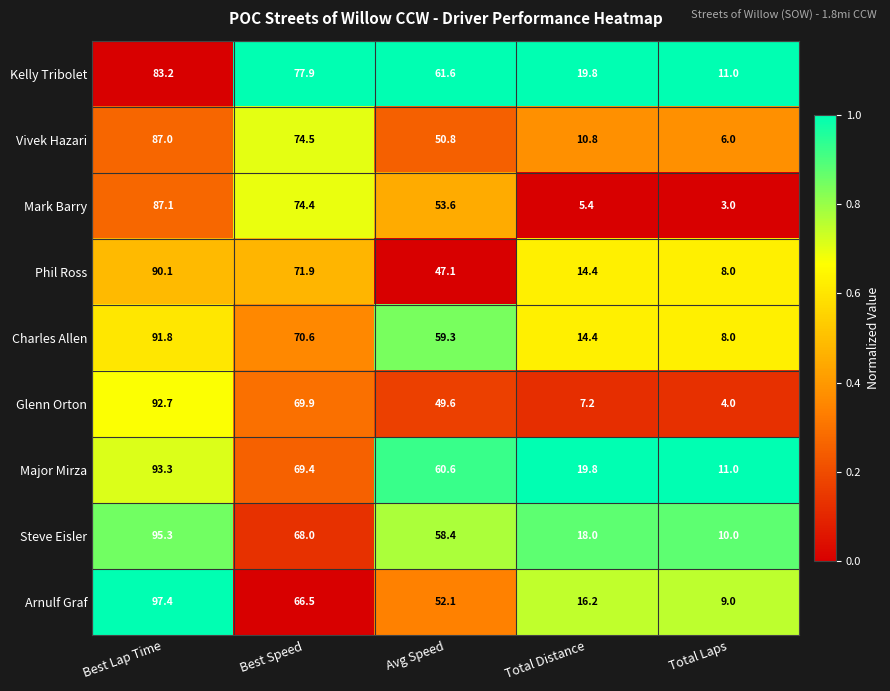

Which series changed the most between Avg Speed and Total Laps?

Charles Allen